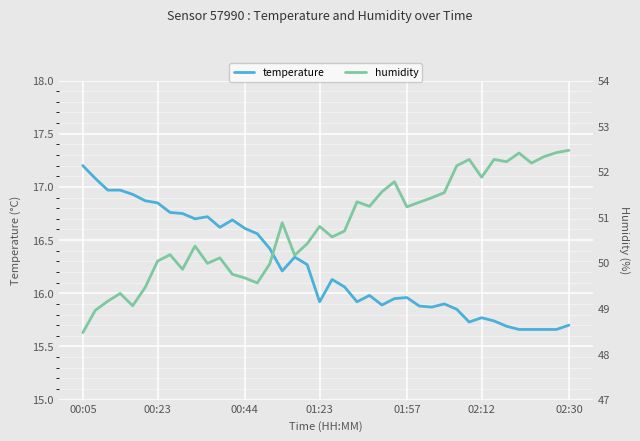

How many values in the humidity series are below 50?

12